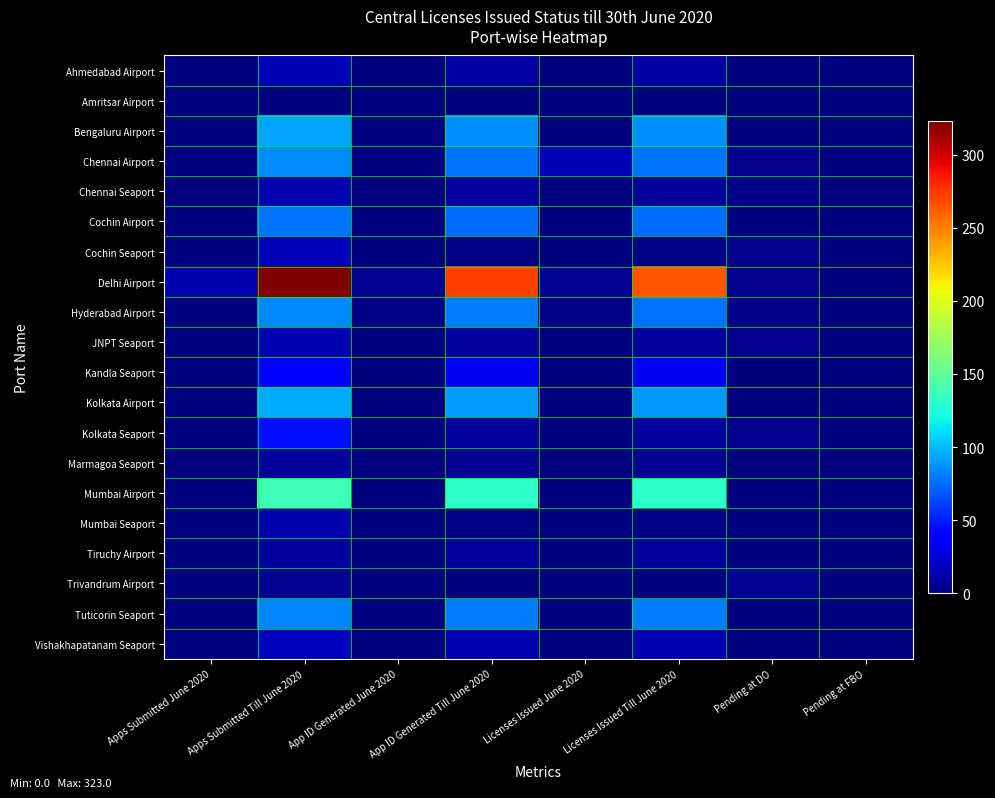

Rank the series by their maximum value, from lowest to highest.

Amritsar Airport, Trivandrum Airport, Marmagoa Seaport, Tiruchy Airport, Mumbai Seaport, Chennai Seaport, JNPT Seaport, Ahmedabad Airport, Cochin Seaport, Vishakhapatanam Seaport, Kandla Seaport, Kolkata Seaport, Cochin Airport, Tuticorin Seaport, Hyderabad Airport, Chennai Airport, Bengaluru Airport, Kolkata Airport, Mumbai Airport, Delhi Airport